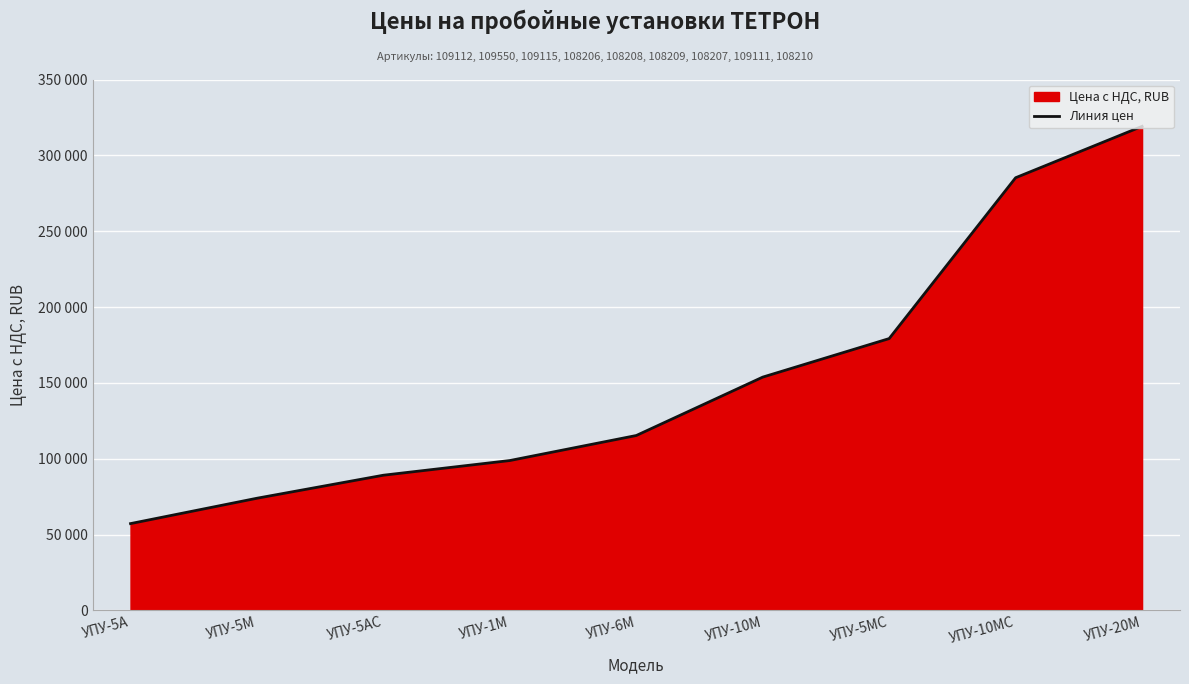

Count the number of categories in the chart.

9